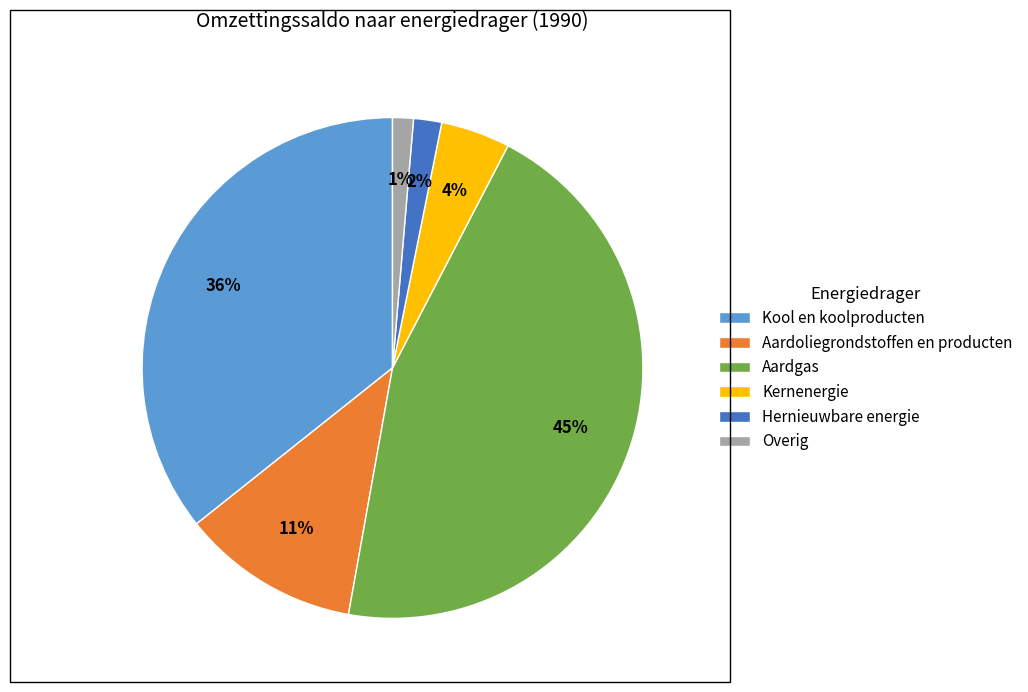

Does Kool en koolproducten represent more than half of the total?

No